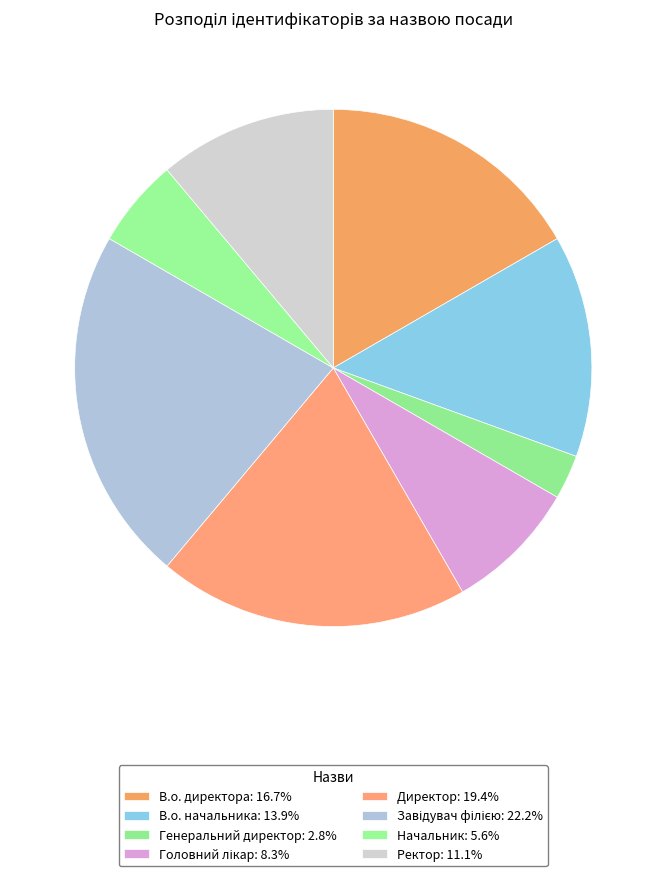

How many segments does this pie chart have?

8